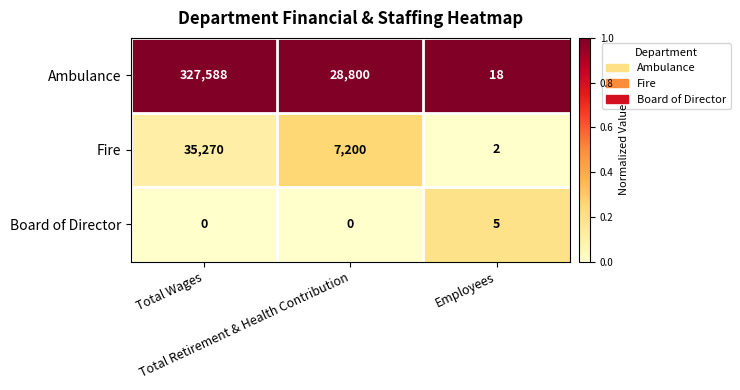

Rank the series by their maximum value, from highest to lowest.

Ambulance, Fire, Board of Director